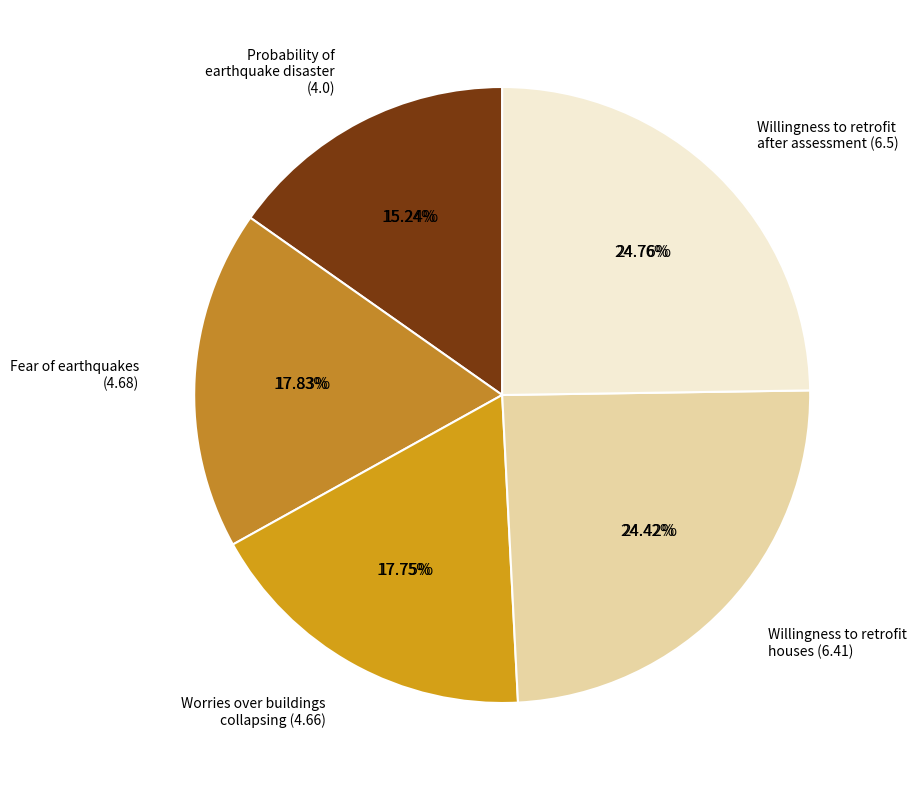

Does Probability of earthquake disaster account for over 50% of the chart?

No